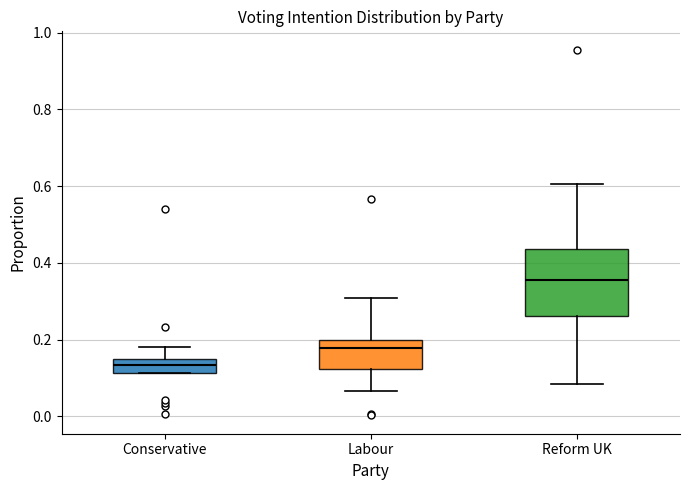

Reading left to right, transcribe this box plot: for each box, give where its median line is, the range the box spans, and where its two whiskers end, as read against the y-axis. The values are not printed on the chart, so give them approximately, as read against the axis.

Conservative: median 0.14 (inside the box), box 0.12 to 0.14, whiskers 0.12 to 0.18
Labour: median 0.18, box 0.12 to 0.20, whiskers 0.06 to 0.30
Reform UK: median 0.36, box 0.26 to 0.44, whiskers 0.08 to 0.60